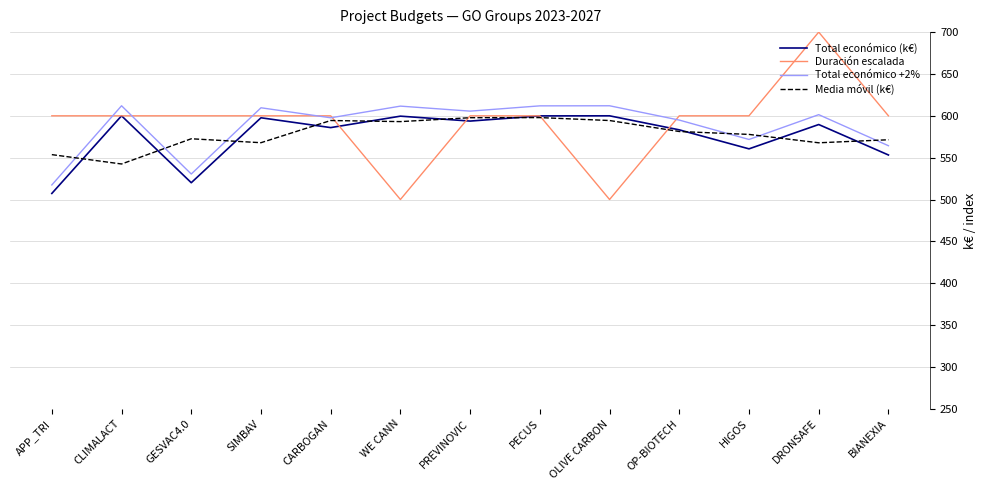

What is the spread (max minus min) of values at DRONSAFE?

132.2